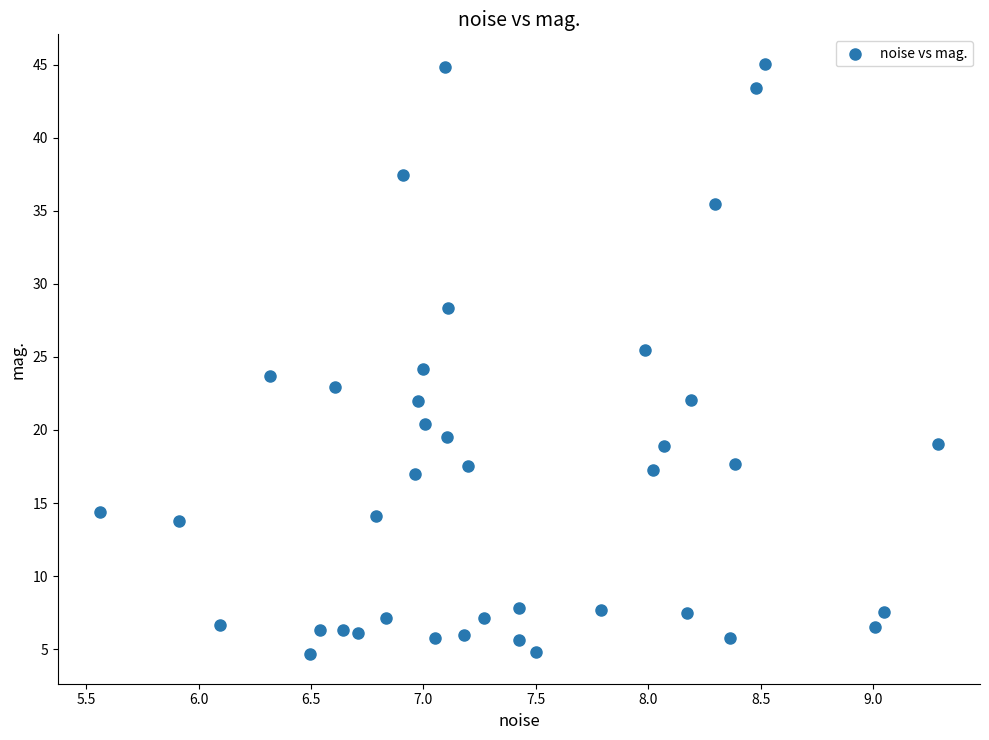

What is the range of X values (max minus min)?

3.7